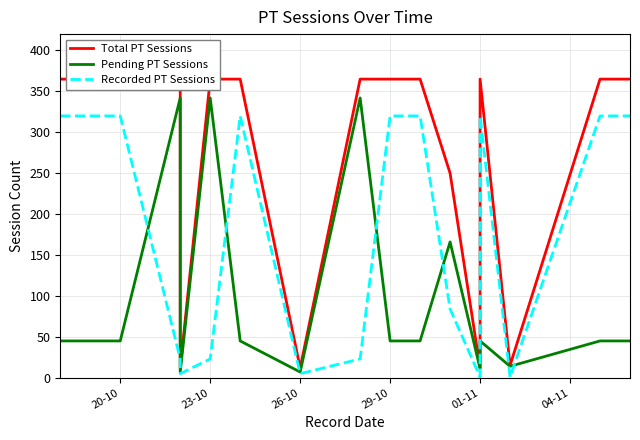

In Total PT Sessions, how many points are higher than both neighbors (excluding endpoints)?

1